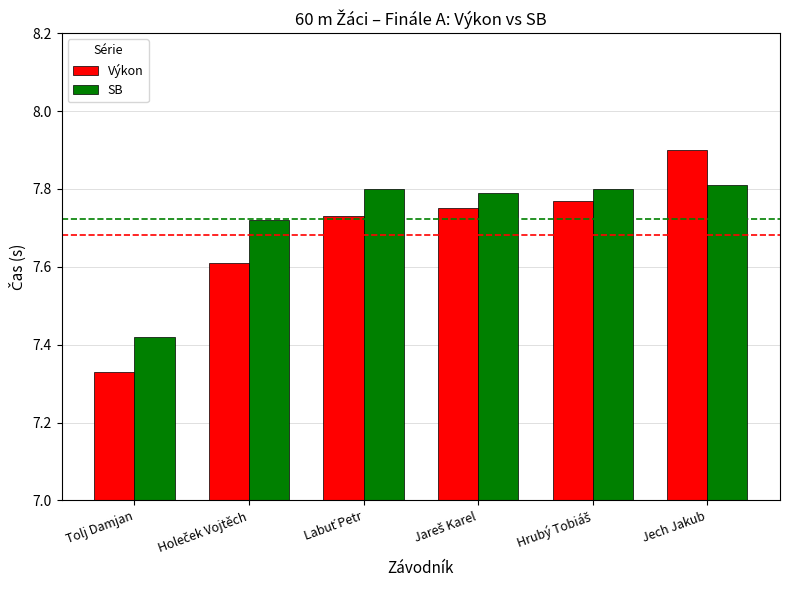

What is the total value across all series at Jech Jakub?

15.7